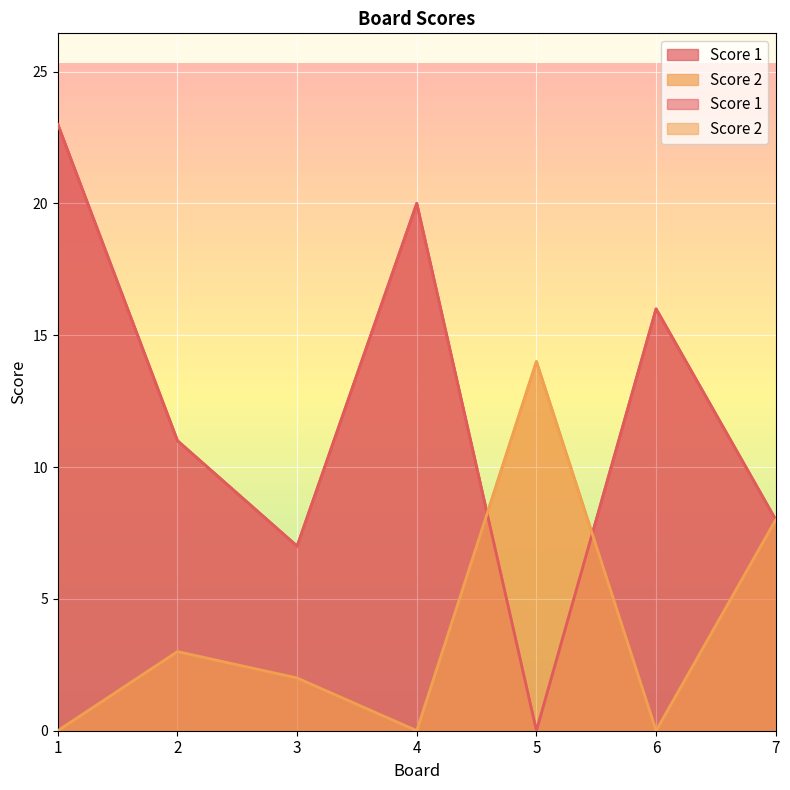

What value does the Score 1 series have at 1?

23